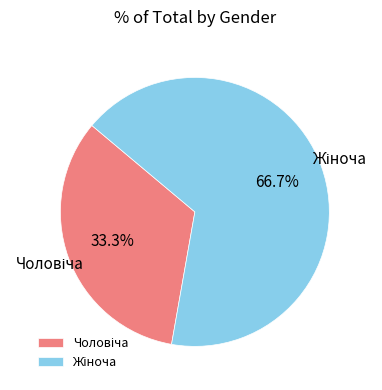

To the nearest percent, what is the average slice percentage?

50%